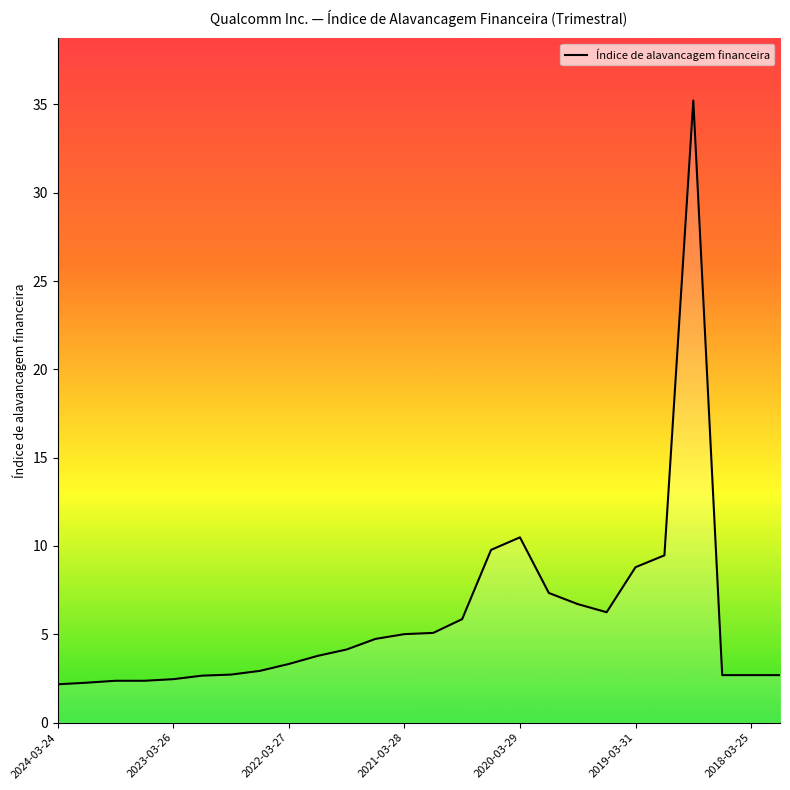

Count the number of categories in the chart.

26